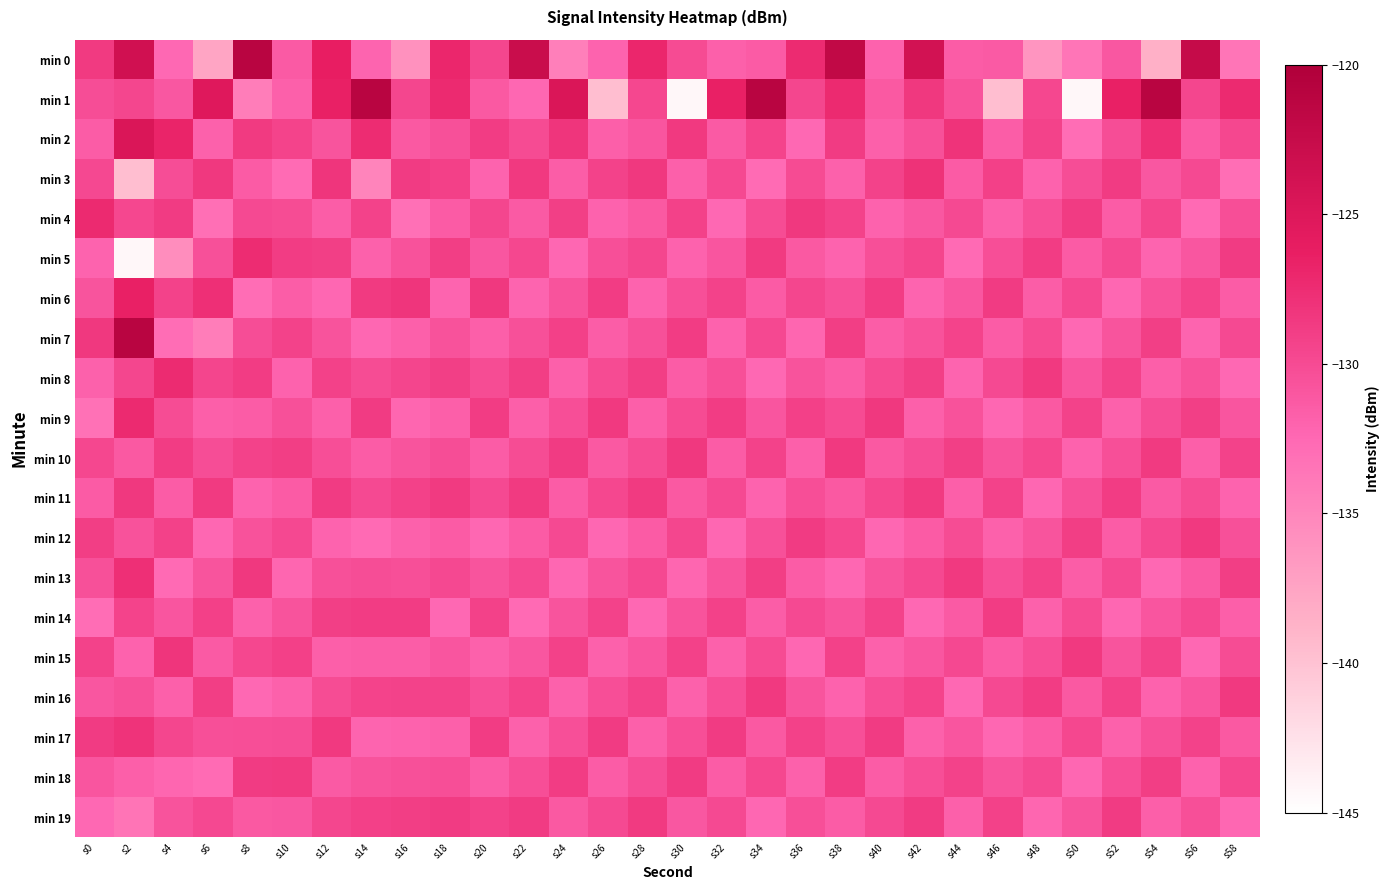

Reading right to left, list all the values displayed in this chart.

min 0: s58=-133.5	s56=-122.4	s54=-138.5	s52=-131.1	s50=-133.5	s48=-136.3	s46=-131.3	s44=-131.5	s42=-123.9	s40=-132.0	s38=-122.0	s36=-127.4	s34=-131.4	s32=-131.8	s30=-130.0	s28=-127.0	s26=-132.1	s24=-134.4	s22=-122.9	s20=-129.6	s18=-127.0	s16=-135.9	s14=-132.2	s12=-126.2	s10=-131.3	s8=-121.1	s6=-137.6	s4=-132.5	s2=-123.6	s0=-128.6
min 1: s58=-127.3	s56=-129.6	s54=-121.1	s52=-126.5	s50=-144.4	s48=-129.7	s46=-139.7	s44=-130.6	s42=-128.4	s40=-131.2	s38=-127.3	s36=-129.6	s34=-121.1	s32=-126.5	s30=-144.4	s28=-129.7	s26=-139.7	s24=-124.7	s22=-132.4	s20=-131.2	s18=-127.3	s16=-129.6	s14=-121.1	s12=-126.5	s10=-131.8	s8=-134.2	s6=-125.2	s4=-131.1	s2=-129.6	s0=-130.2
min 2: s58=-129.7	s56=-131.4	s54=-127.8	s52=-130.2	s50=-132.8	s48=-129.3	s46=-131.6	s44=-128.1	s42=-130.5	s40=-131.8	s38=-128.7	s36=-132.5	s34=-129.4	s32=-131.3	s30=-128.5	s28=-130.9	s26=-131.7	s24=-128.3	s22=-130.0	s20=-128.8	s18=-130.5	s16=-131.2	s14=-127.5	s12=-130.8	s10=-129.4	s8=-128.6	s6=-131.9	s4=-126.8	s2=-124.7	s0=-131.5
min 3: s58=-132.9	s56=-129.9	s54=-131.1	s52=-128.7	s50=-130.2	s48=-132.0	s46=-129.1	s44=-131.4	s42=-128.0	s40=-129.3	s38=-131.9	s36=-130.0	s34=-132.7	s32=-129.8	s30=-131.8	s28=-128.4	s26=-129.3	s24=-131.6	s22=-128.5	s20=-132.1	s18=-129.1	s16=-128.7	s14=-134.8	s12=-128.3	s10=-132.7	s8=-131.4	s6=-128.4	s4=-130.2	s2=-139.7	s0=-129.8
min 4: s58=-130.3	s56=-132.6	s54=-129.5	s52=-131.5	s50=-128.7	s48=-130.4	s46=-131.9	s44=-129.9	s42=-131.1	s40=-132.0	s38=-129.3	s36=-128.4	s34=-130.1	s32=-132.5	s30=-129.2	s28=-131.2	s26=-132.0	s24=-129.0	s22=-131.3	s20=-129.6	s18=-131.4	s16=-133.1	s14=-129.3	s12=-131.6	s10=-130.1	s8=-129.9	s6=-133.0	s4=-128.7	s2=-129.7	s0=-127.3
min 5: s58=-128.7	s56=-131.0	s54=-132.2	s52=-129.9	s50=-131.4	s48=-128.8	s46=-130.3	s44=-132.6	s42=-129.5	s40=-130.4	s38=-132.1	s36=-131.2	s34=-128.6	s32=-130.9	s30=-132.0	s28=-129.6	s26=-130.4	s24=-132.4	s22=-129.7	s20=-131.0	s18=-128.9	s16=-130.6	s14=-131.9	s12=-129.0	s10=-128.8	s8=-127.5	s6=-130.5	s4=-135.6	s2=-144.4	s0=-132.1
min 6: s58=-131.5	s56=-129.4	s54=-130.6	s52=-132.4	s50=-129.8	s48=-131.6	s46=-128.7	s44=-131.0	s42=-132.2	s40=-128.8	s38=-130.5	s36=-129.6	s34=-131.4	s32=-129.3	s30=-130.4	s28=-132.1	s26=-128.8	s24=-130.7	s22=-132.2	s20=-128.4	s18=-132.2	s16=-128.3	s14=-128.6	s12=-132.4	s10=-131.6	s8=-132.8	s6=-127.8	s4=-129.3	s2=-126.5	s0=-130.8
min 7: s58=-129.9	s56=-132.2	s54=-129.0	s52=-130.8	s50=-132.5	s48=-130.0	s46=-131.5	s44=-129.4	s42=-130.6	s40=-131.6	s38=-128.9	s36=-132.3	s34=-129.8	s32=-132.0	s30=-128.8	s28=-130.5	s26=-131.6	s24=-129.1	s22=-130.5	s20=-131.7	s18=-130.6	s16=-131.8	s14=-132.4	s12=-130.7	s10=-129.3	s8=-130.2	s6=-134.2	s4=-132.8	s2=-121.1	s0=-128.4
min 8: s58=-132.5	s56=-130.6	s54=-131.7	s52=-129.3	s50=-130.9	s48=-128.5	s46=-129.9	s44=-132.2	s42=-129.0	s40=-130.0	s38=-131.6	s36=-130.7	s34=-132.5	s32=-130.4	s30=-131.5	s28=-128.9	s26=-130.0	s24=-131.8	s22=-128.9	s20=-130.1	s18=-129.0	s16=-129.5	s14=-130.1	s12=-129.2	s10=-132.0	s8=-128.8	s6=-129.5	s4=-127.4	s2=-129.6	s0=-131.9
min 9: s58=-130.9	s56=-129.0	s54=-130.2	s52=-131.9	s50=-129.3	s48=-131.2	s46=-132.4	s44=-130.6	s42=-131.8	s40=-128.4	s38=-130.0	s36=-129.1	s34=-130.9	s32=-128.8	s30=-130.0	s28=-131.7	s26=-128.5	s24=-130.3	s22=-131.7	s20=-128.8	s18=-131.7	s16=-132.3	s14=-128.7	s12=-131.8	s10=-130.5	s8=-131.5	s6=-131.7	s4=-130.1	s2=-127.3	s0=-133.2
min 10: s58=-129.3	s56=-131.7	s54=-128.6	s52=-130.4	s50=-132.0	s48=-129.7	s46=-130.8	s44=-129.0	s42=-130.2	s40=-131.2	s38=-128.5	s36=-131.8	s34=-129.3	s32=-131.5	s30=-128.4	s28=-130.1	s26=-131.2	s24=-128.7	s22=-130.1	s20=-131.5	s18=-130.2	s16=-130.8	s14=-131.5	s12=-130.3	s10=-128.9	s8=-129.3	s6=-130.2	s4=-128.8	s2=-131.2	s0=-129.7
min 11: s58=-132.1	s56=-130.1	s54=-131.3	s52=-128.8	s50=-130.5	s48=-132.4	s46=-129.3	s44=-131.7	s42=-128.6	s40=-129.7	s38=-131.2	s36=-130.3	s34=-132.1	s32=-129.9	s30=-131.2	s28=-128.6	s26=-129.7	s24=-131.5	s22=-128.6	s20=-129.9	s18=-128.6	s16=-129.2	s14=-129.9	s12=-128.7	s10=-131.4	s8=-132.1	s6=-128.6	s4=-131.5	s2=-128.4	s0=-131.4
min 12: s58=-130.5	s56=-128.5	s54=-129.8	s52=-131.5	s50=-128.9	s48=-130.8	s46=-131.9	s44=-130.1	s42=-131.4	s40=-132.4	s38=-129.7	s36=-128.7	s34=-130.5	s32=-132.4	s30=-129.6	s28=-131.4	s26=-132.4	s24=-129.9	s22=-131.4	s20=-132.4	s18=-131.4	s16=-131.9	s14=-132.6	s12=-132.1	s10=-129.8	s8=-130.6	s6=-132.4	s4=-129.2	s2=-130.6	s0=-128.9
min 13: s58=-128.9	s56=-131.3	s54=-132.5	s52=-129.9	s50=-131.6	s48=-129.2	s46=-130.4	s44=-128.5	s42=-129.8	s40=-130.8	s38=-132.4	s36=-131.5	s34=-128.9	s32=-130.8	s30=-132.3	s28=-129.8	s26=-130.8	s24=-132.4	s22=-129.8	s20=-130.8	s18=-129.8	s16=-130.4	s14=-130.2	s12=-130.5	s10=-132.3	s8=-128.4	s6=-130.8	s4=-132.6	s2=-127.8	s0=-130.5
min 14: s58=-131.7	s56=-129.8	s54=-130.9	s52=-132.4	s50=-130.0	s48=-131.9	s46=-128.8	s44=-131.3	s42=-132.5	s40=-129.3	s38=-130.8	s36=-129.9	s34=-131.6	s32=-129.2	s30=-130.7	s28=-132.5	s26=-129.3	s24=-130.8	s22=-132.6	s20=-129.2	s18=-132.5	s16=-128.8	s14=-128.8	s12=-129.0	s10=-130.7	s8=-131.9	s6=-129.1	s4=-130.9	s2=-129.4	s0=-132.8
min 15: s58=-130.1	s56=-132.5	s54=-129.3	s52=-130.8	s50=-128.5	s48=-130.3	s46=-131.5	s44=-129.8	s42=-131.0	s40=-131.9	s38=-129.2	s36=-132.4	s34=-130.0	s32=-131.9	s30=-129.2	s28=-130.9	s26=-131.9	s24=-129.2	s22=-131.0	s20=-131.9	s18=-130.9	s16=-131.6	s14=-131.6	s12=-131.7	s10=-129.1	s8=-129.7	s6=-131.3	s4=-128.3	s2=-132.0	s0=-129.3
min 16: s58=-128.5	s56=-130.9	s54=-132.0	s52=-129.2	s50=-131.2	s48=-128.8	s46=-129.9	s44=-132.5	s42=-129.4	s40=-130.3	s38=-132.0	s36=-130.8	s34=-128.5	s32=-130.3	s30=-131.9	s28=-129.3	s26=-130.3	s24=-131.9	s22=-129.4	s20=-130.4	s18=-129.3	s16=-129.3	s14=-129.4	s12=-130.1	s10=-131.9	s8=-132.5	s6=-128.9	s4=-131.8	s2=-130.5	s0=-131.0
min 17: s58=-131.2	s56=-129.3	s54=-130.5	s52=-131.9	s50=-129.7	s48=-131.5	s46=-132.4	s44=-130.9	s42=-131.9	s40=-128.7	s38=-130.4	s36=-129.2	s34=-131.2	s32=-128.7	s30=-130.3	s28=-131.8	s26=-128.7	s24=-130.4	s22=-131.9	s20=-128.8	s18=-131.8	s16=-132.0	s14=-132.2	s12=-128.5	s10=-130.2	s8=-130.3	s6=-130.4	s4=-129.6	s2=-128.1	s0=-128.7
min 18: s58=-129.7	s56=-132.0	s54=-128.9	s52=-130.3	s50=-132.4	s48=-129.9	s46=-130.8	s44=-129.3	s42=-130.3	s40=-131.5	s38=-128.8	s36=-131.9	s34=-129.7	s32=-131.5	s30=-128.7	s28=-130.2	s26=-131.5	s24=-128.8	s22=-130.3	s20=-131.6	s18=-130.3	s16=-130.5	s14=-130.7	s12=-131.3	s10=-128.6	s8=-128.7	s6=-132.7	s4=-132.3	s2=-131.7	s0=-130.9
min 19: s58=-132.4	s56=-130.4	s54=-131.7	s52=-128.7	s50=-130.8	s48=-132.3	s46=-129.2	s44=-131.8	s42=-128.7	s40=-129.9	s38=-131.5	s36=-130.4	s34=-132.4	s32=-129.9	s30=-131.1	s28=-128.6	s26=-129.9	s24=-131.2	s22=-128.7	s20=-129.3	s18=-128.7	s16=-128.9	s14=-129.1	s12=-129.6	s10=-131.1	s8=-131.2	s6=-129.8	s4=-130.7	s2=-133.4	s0=-132.5